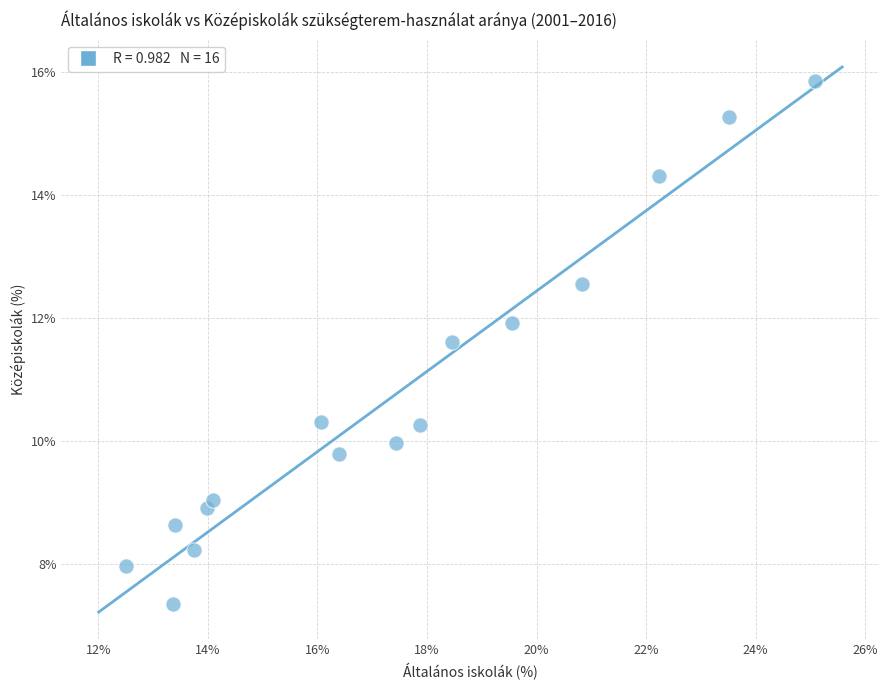

What is the range of Y values (max minus min)?

8.5